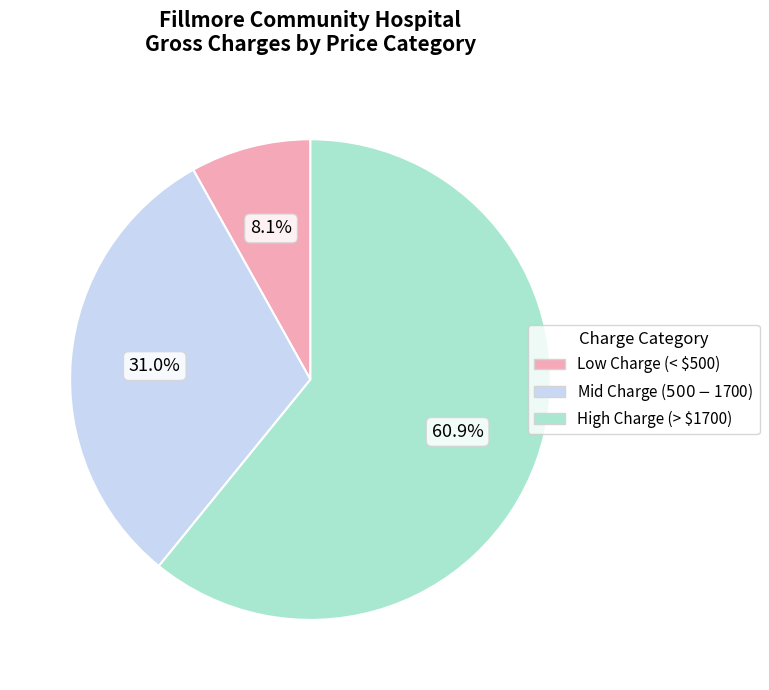

To the nearest percent, what is the difference between the largest and smallest slice percentages?

53%